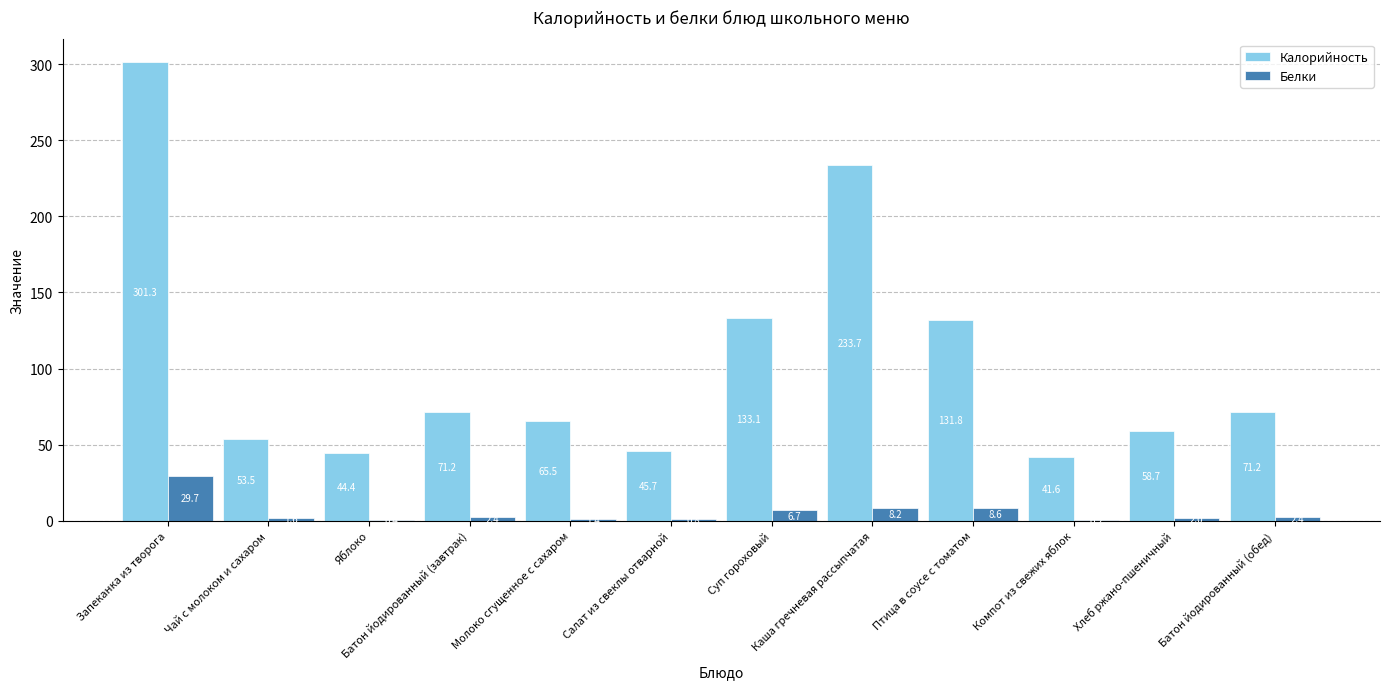

Which series changed the most between Чай с молоком и сахаром and Батон йодированный (завтрак)?

Калорийность